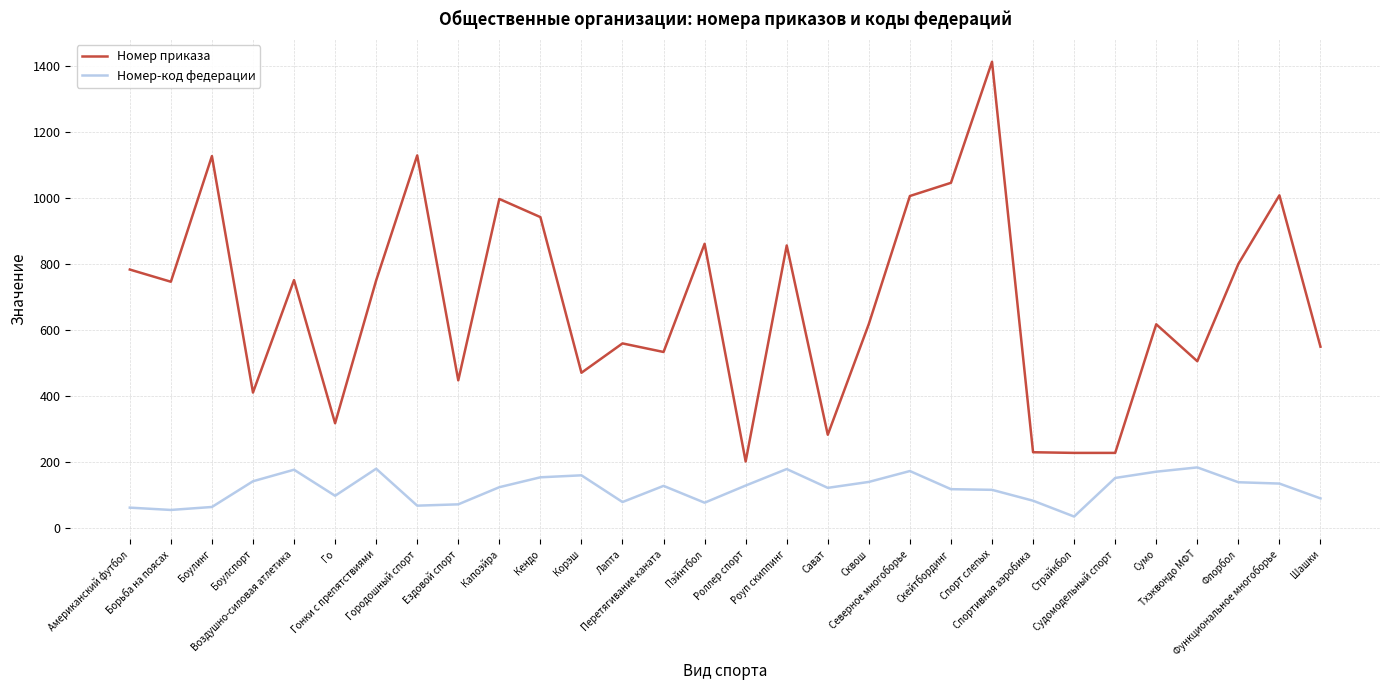

Does the chart have visible grid lines?

Yes